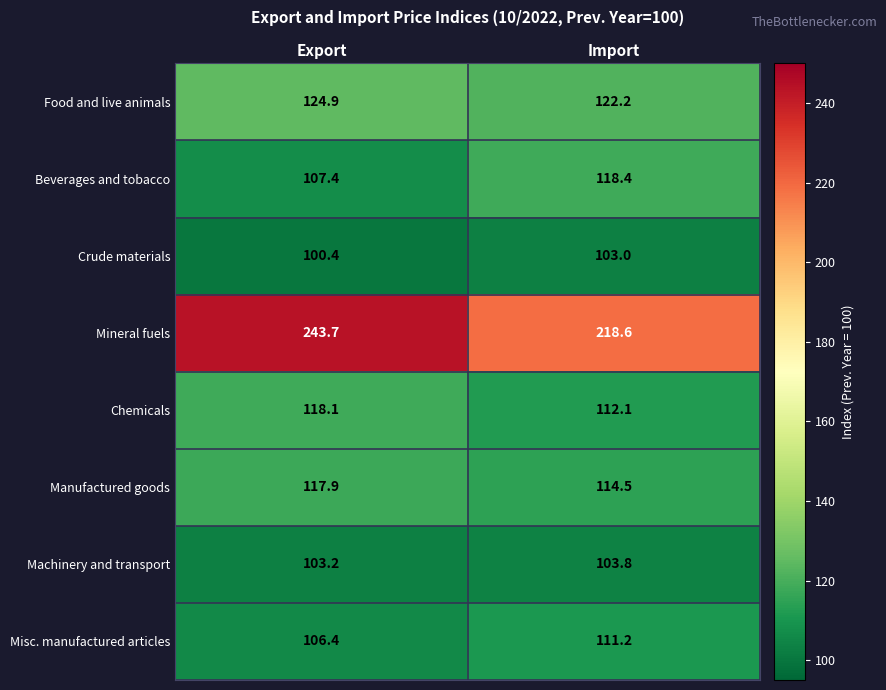

Reading left to right, extract all data points from this chart.

Food and live animals: 124.9	122.2
Beverages and tobacco: 107.4	118.4
Crude materials: 100.4	103.0
Mineral fuels: 243.7	218.6
Chemicals: 118.1	112.1
Manufactured goods: 117.9	114.5
Machinery and transport: 103.2	103.8
Misc. manufactured articles: 106.4	111.2